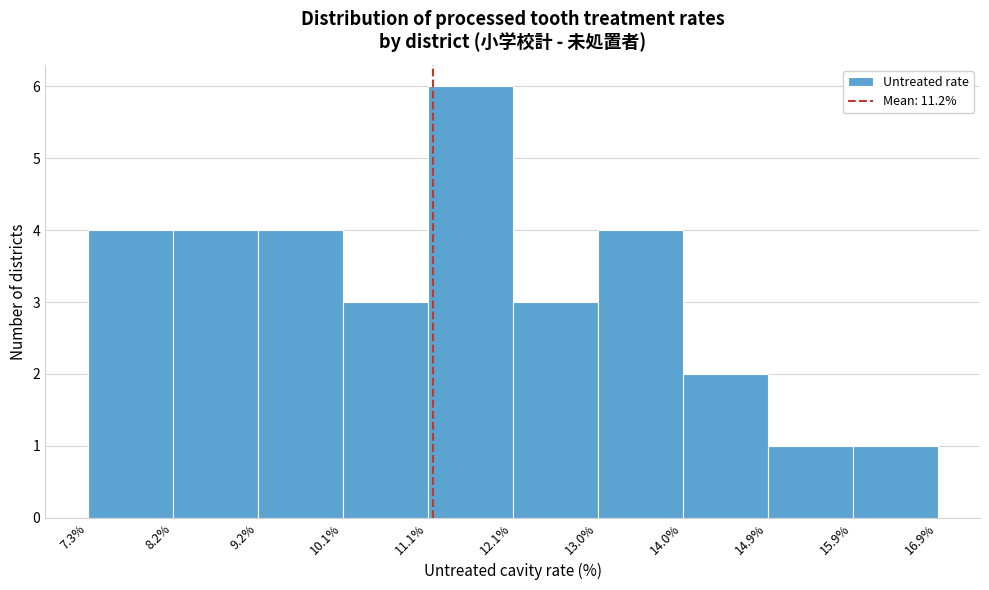

Reading left to right, list every bar in this chart as the range it spans on the x-axis followed by its height. The values are not printed on the chart, so give them approximately, as read against the axis.

7.3% to 8.2%: 4
8.2% to 9.2%: 4
9.2% to 10.1%: 4
10.1% to 11.1%: 3
11.1% to 12.1%: 6
12.1% to 13.0%: 3
13.0% to 14.0%: 4
14.0% to 14.9%: 2
14.9% to 15.9%: 1
15.9% to 16.9%: 1